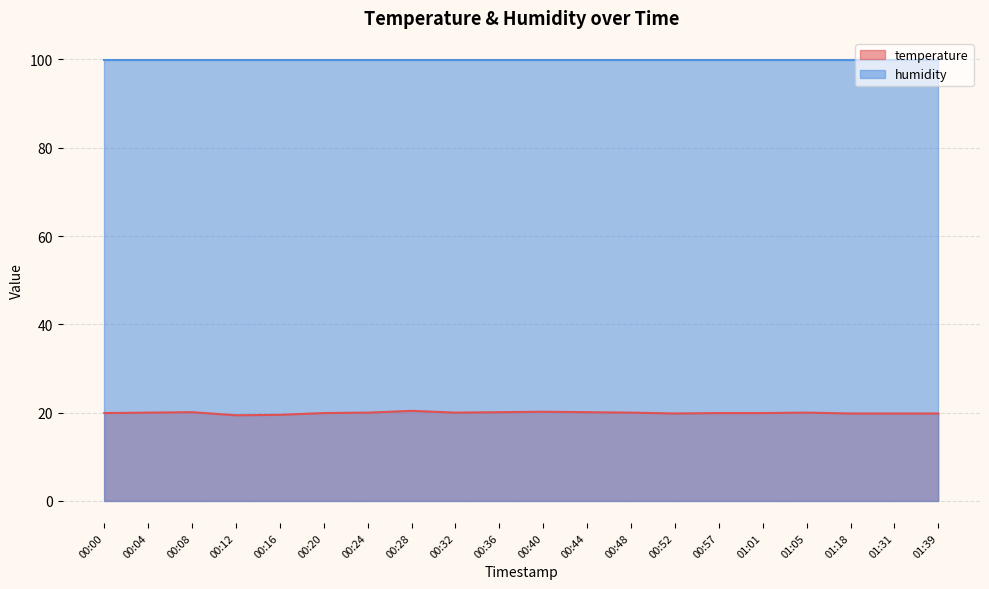

List the labels in order of value, largest first.

00:28, 00:40, 00:08, 00:36, 00:44, 00:04, 00:24, 00:32, 00:48, 01:05, 00:00, 00:20, 00:57, 01:01, 00:52, 01:18, 01:31, 01:39, 00:16, 00:12